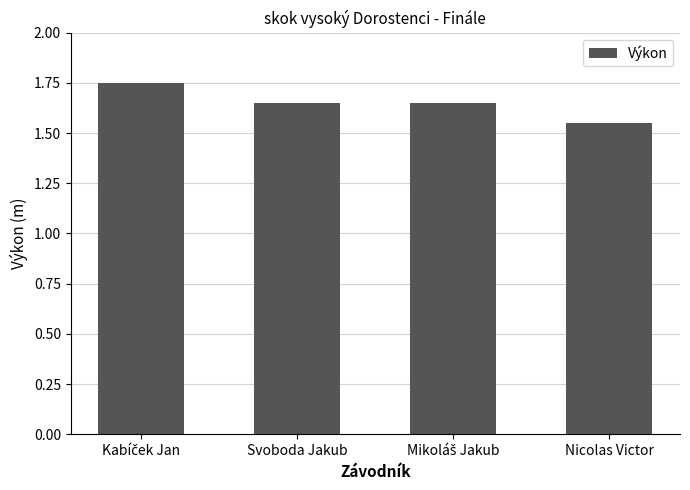

What position from the right is Svoboda Jakub?

3